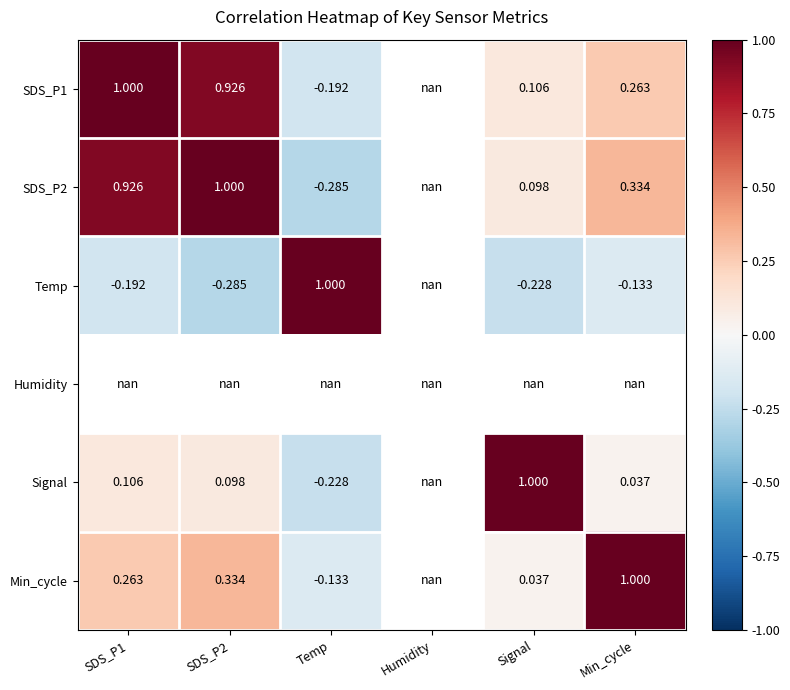

What is the greatest value displayed?

1.0